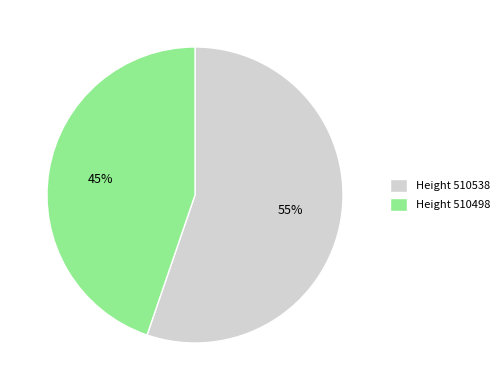

Which has a higher value, Height 510538 or Height 510498?

Height 510538